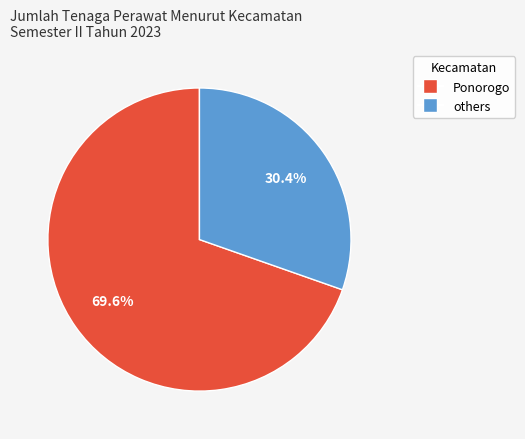

Is there any slice that represents more than half of the pie?

Yes